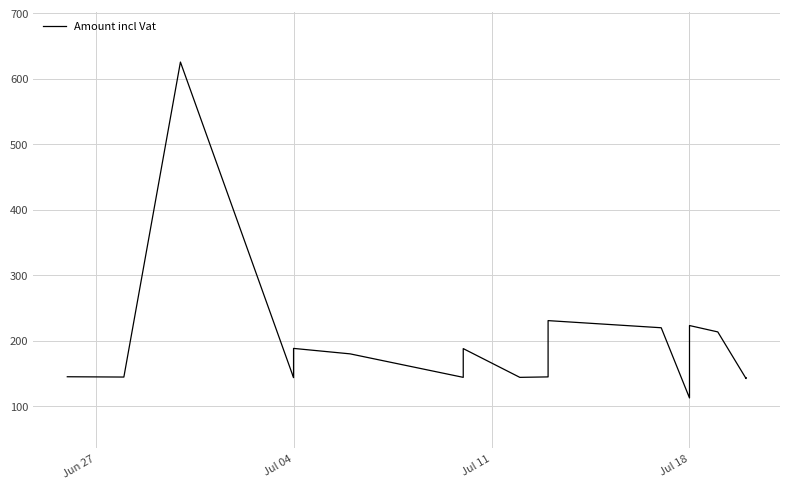

Is this an area chart (filled region under the line)?

No